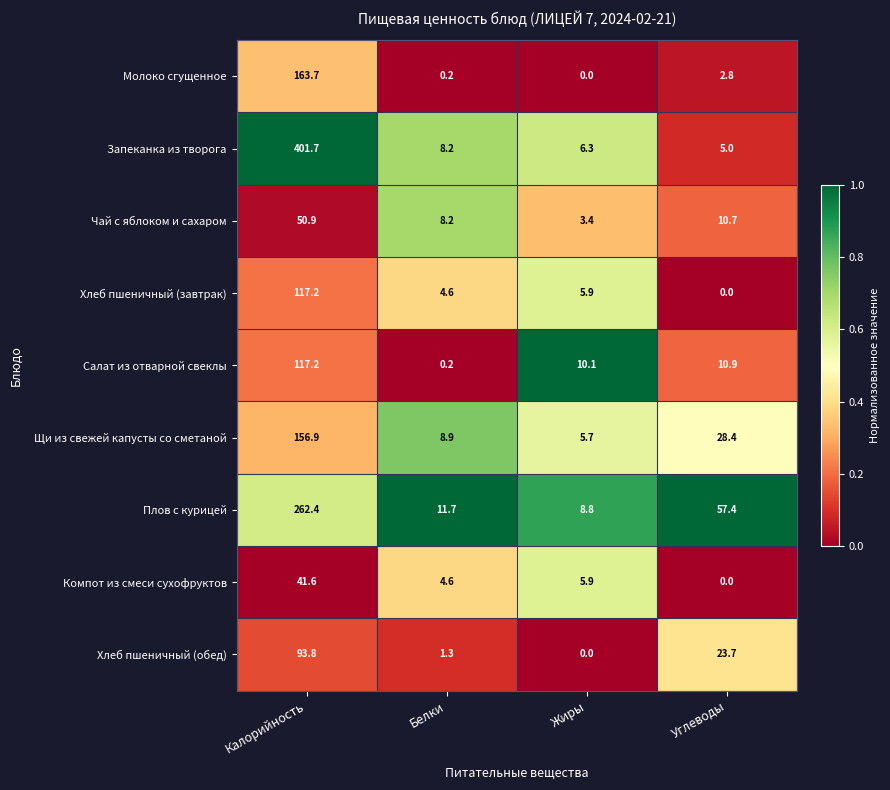

The Салат из отварной свеклы series shows 170.0 at Калорийность. True or false?

False